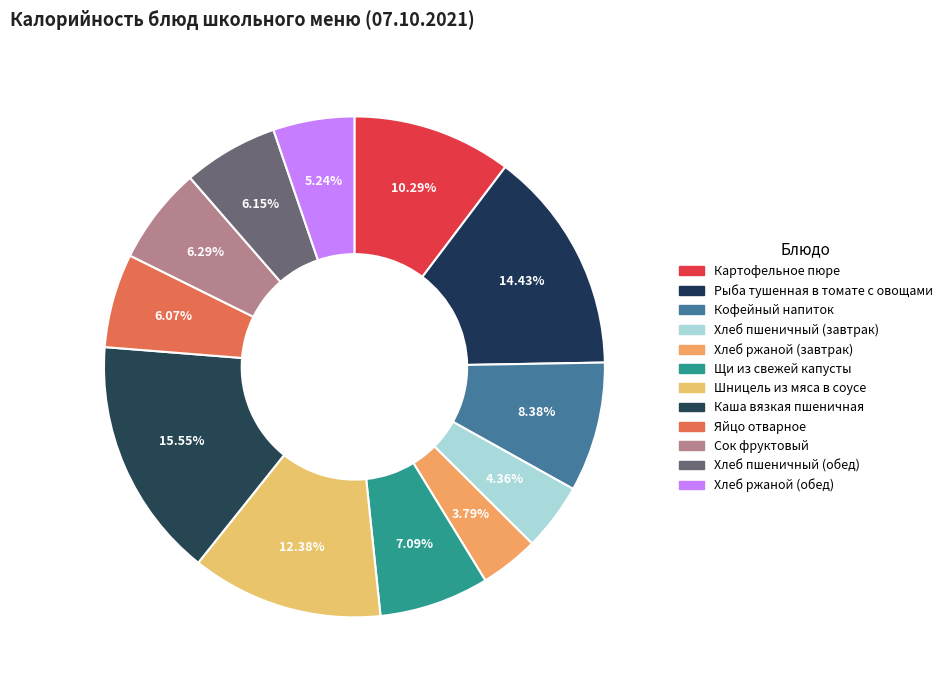

How many slices are in this pie chart?

12